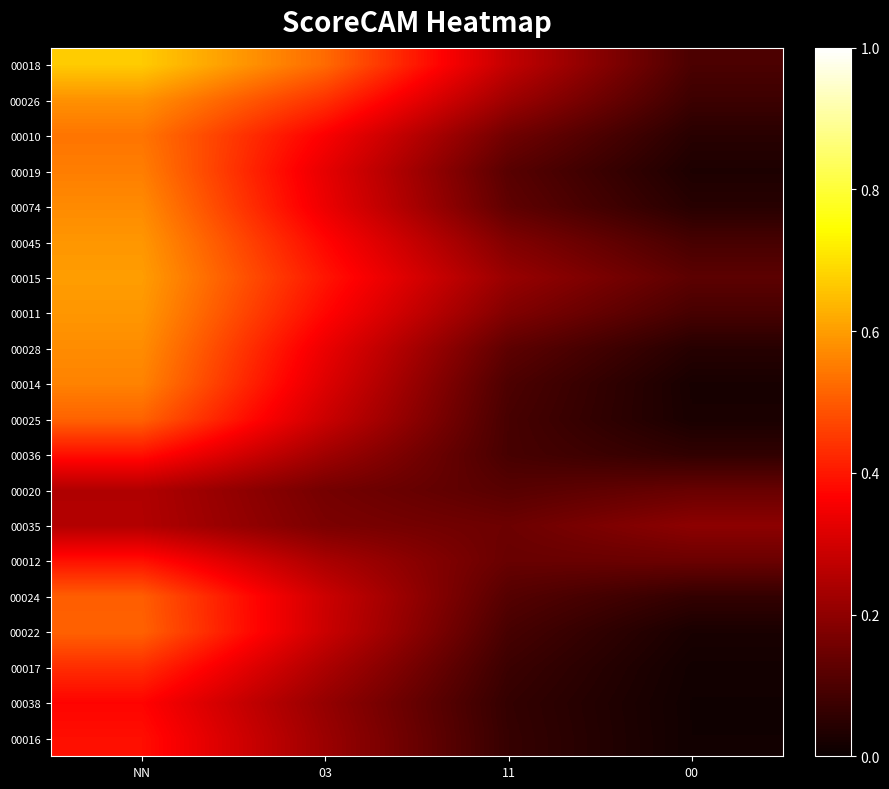

Rank the series at NN from highest to lowest value.

00018, 00015, 00011, 00045, 00026, 00028, 00074, 00014, 00019, 00010, 00025, 00022, 00024, 00017, 00012, 00036, 00016, 00038, 00035, 00020